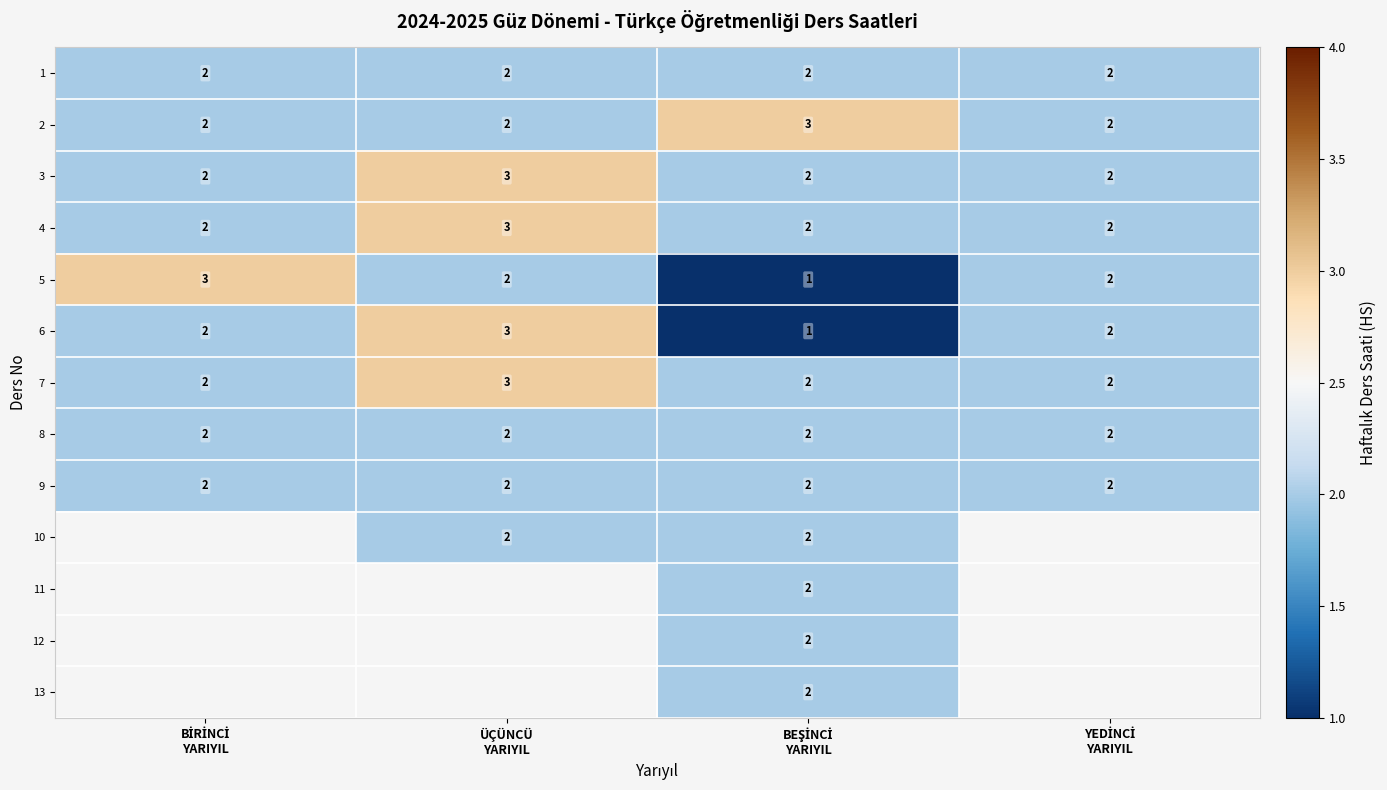

How many values in the 5 series are below 2?

1